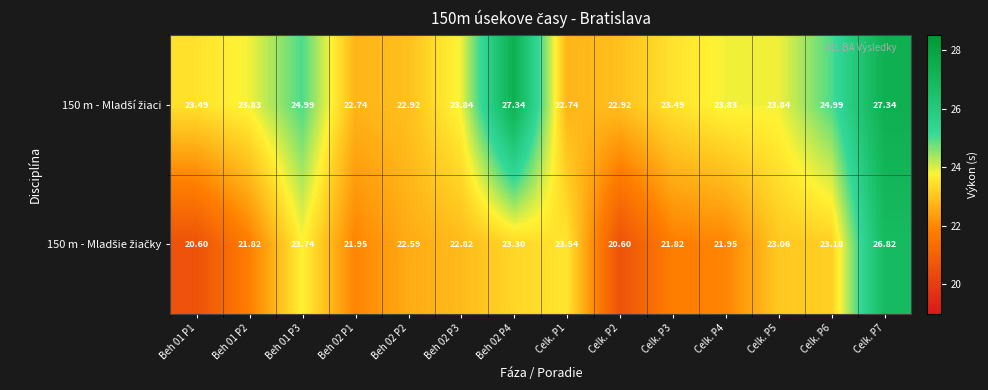

At how many categories does at least one series exceed 24?

4